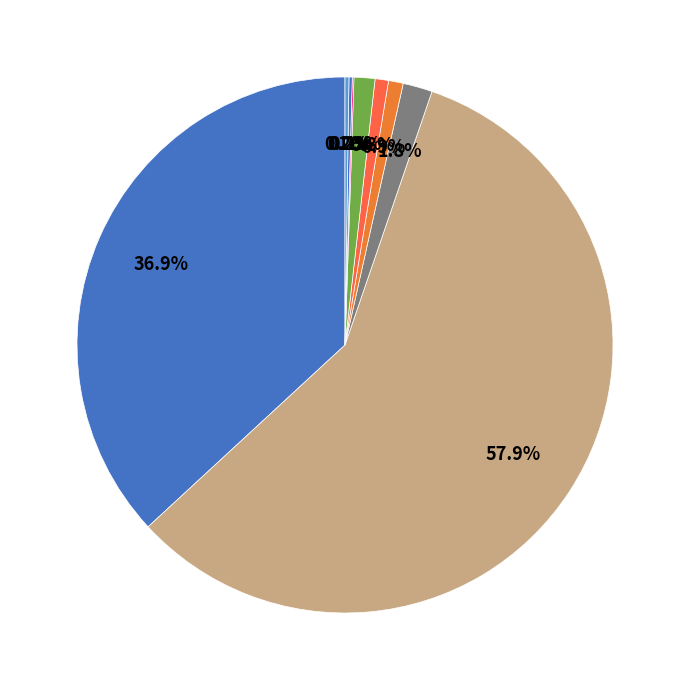

To the nearest percent, what is the difference between the largest and smallest slice percentages?

58%